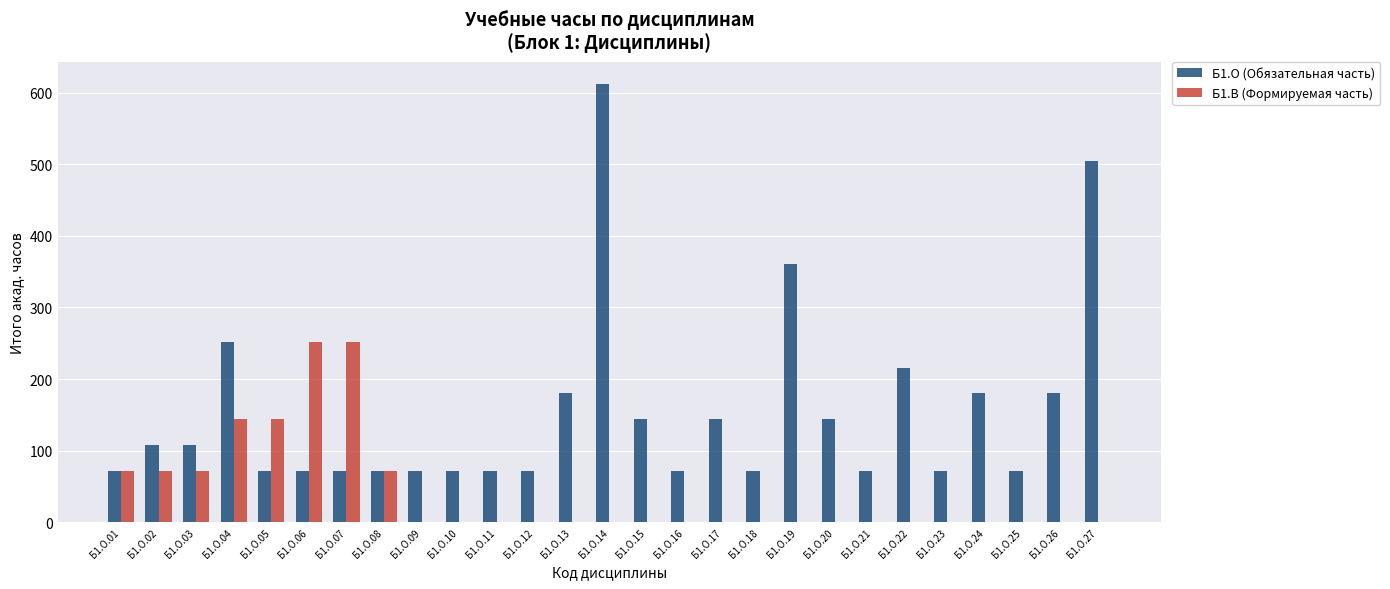

Where is Б1.О (Обязательная часть) nearest to the value 342?

Б1.О.19